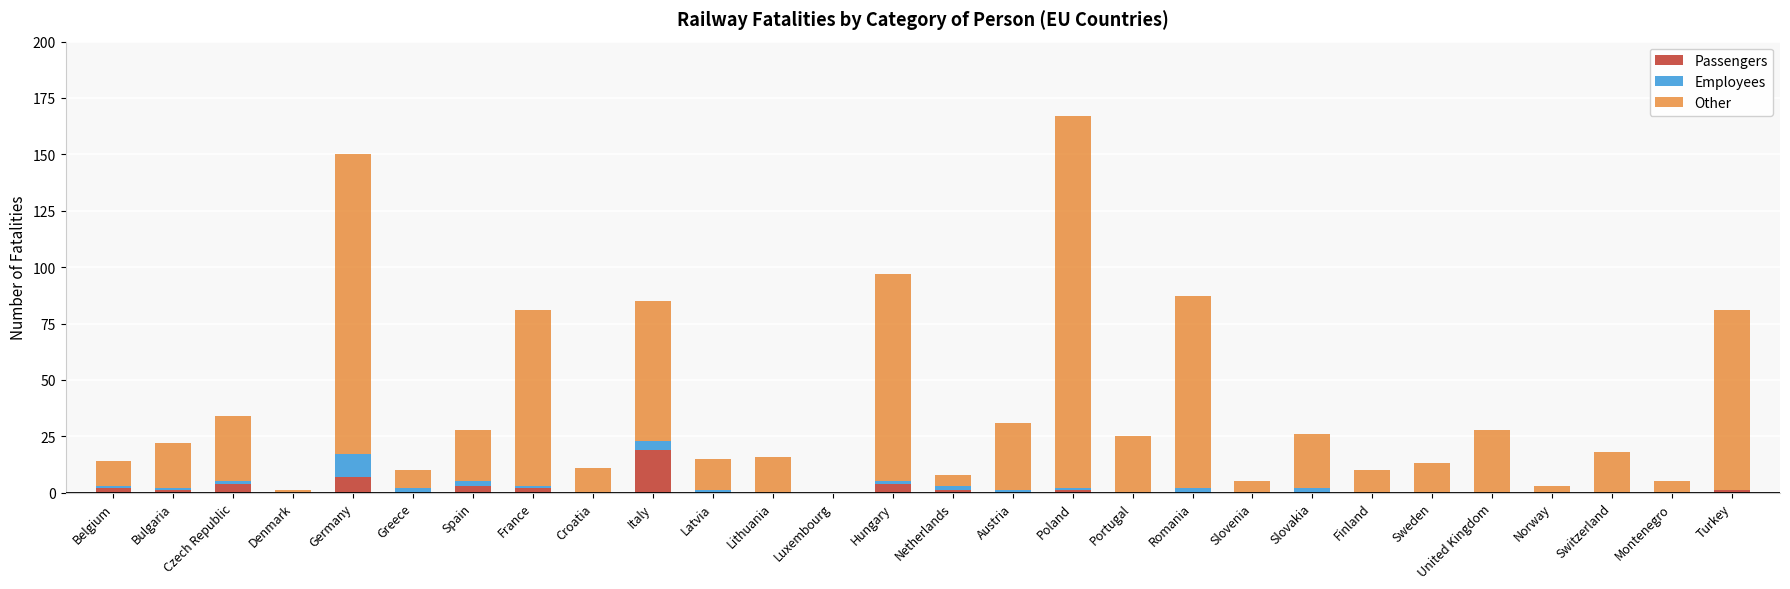

True or false: Passengers has a value of 13 at Austria.

False